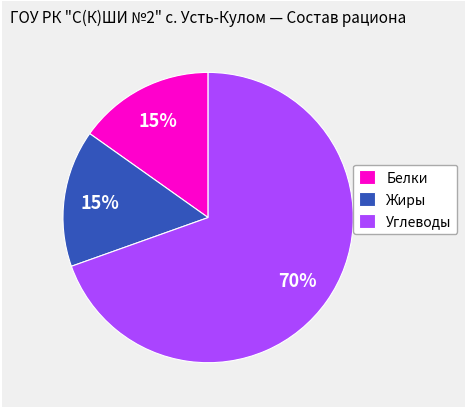

What is the largest slice in the pie chart?

Углеводы